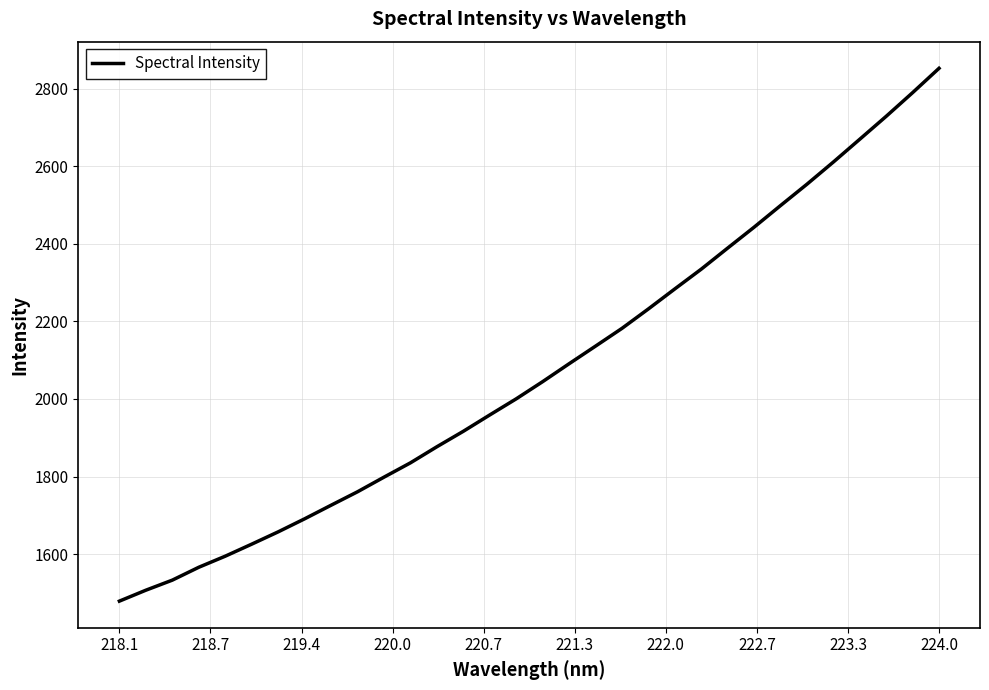

Does the chart display data point markers on the line(s)?

No